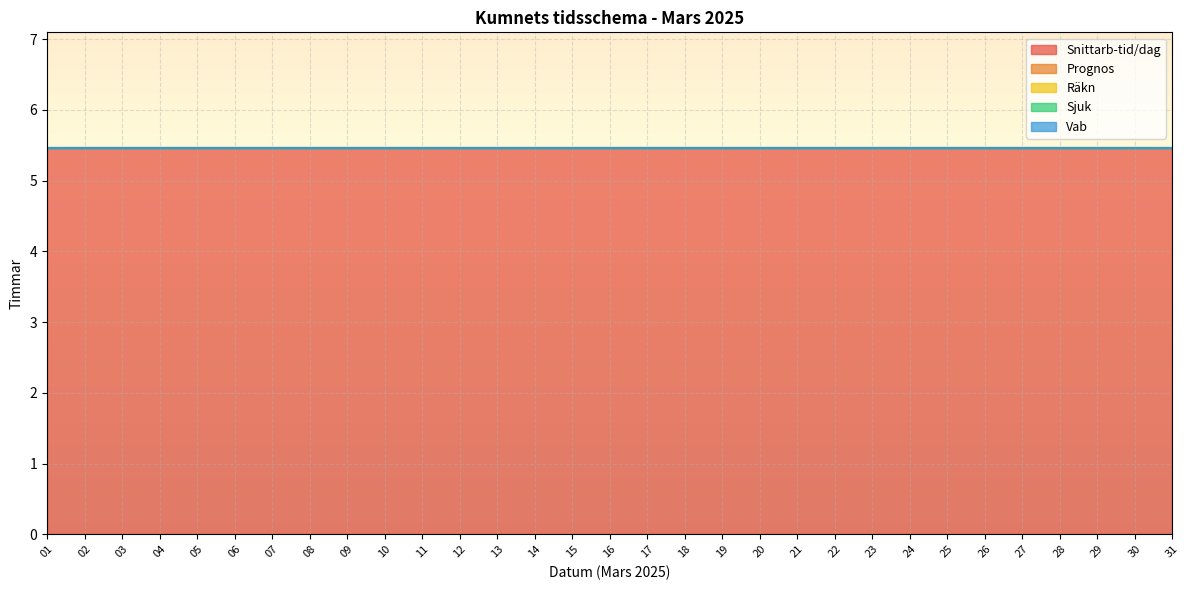

Where is Prognos nearest to the value 0?

01